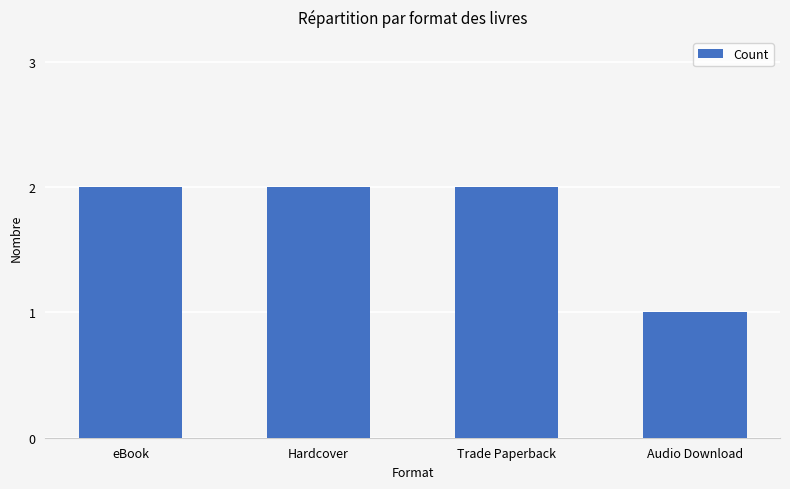

Count the values in the range 2 to 3.

3